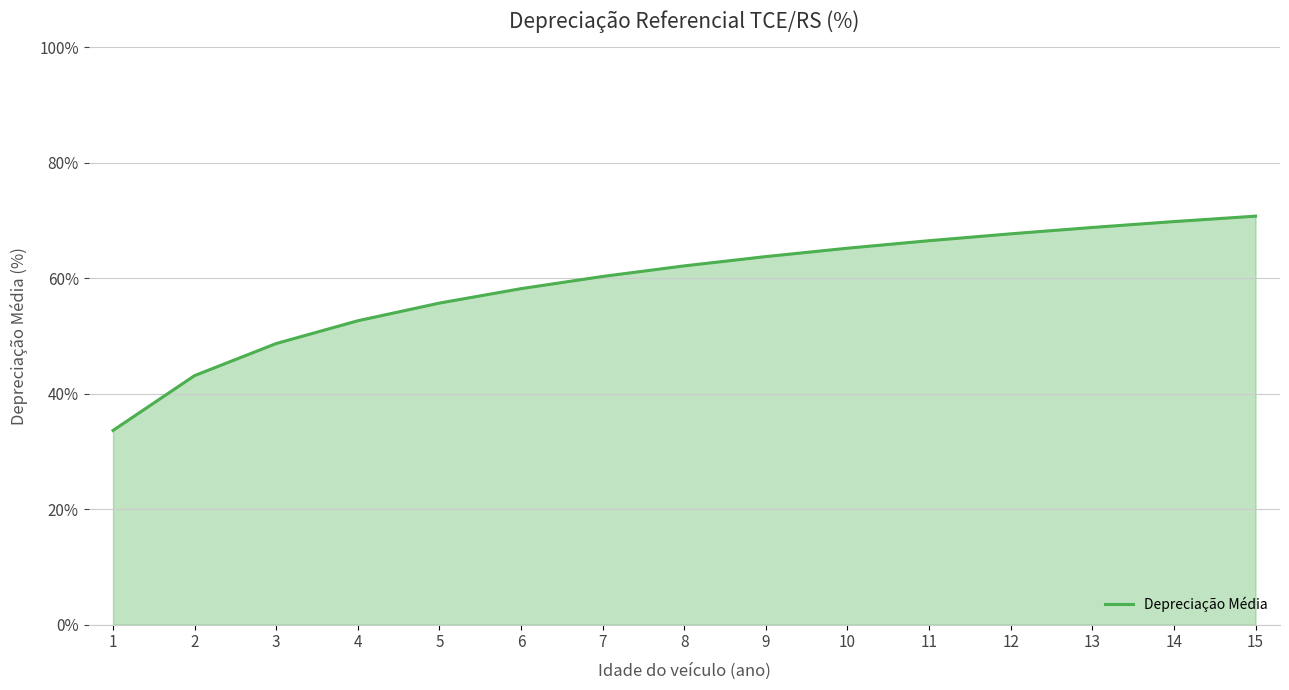

Rank the categories by value from highest to lowest.

15, 14, 13, 12, 11, 10, 9, 8, 7, 6, 5, 4, 3, 2, 1